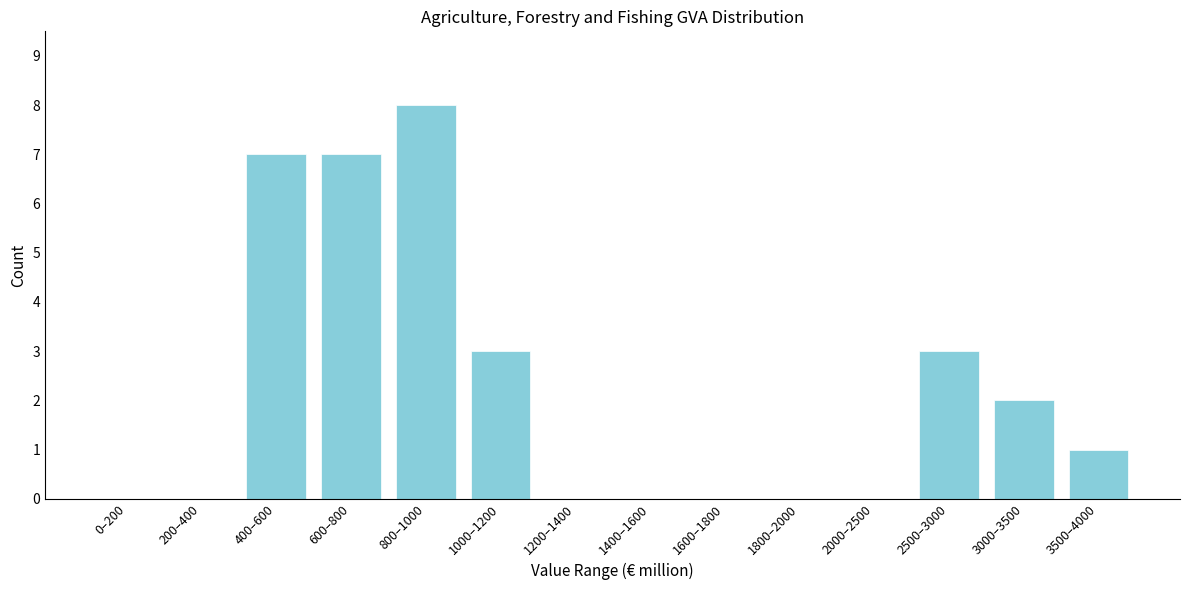

Reading right to left, list all the values displayed in this chart.

3500–4000=1	3000–3500=2	2500–3000=3	2000–2500=0	1800–2000=0	1600–1800=0	1400–1600=0	1200–1400=0	1000–1200=3	800–1000=8	600–800=7	400–600=7	200–400=0	0–200=0